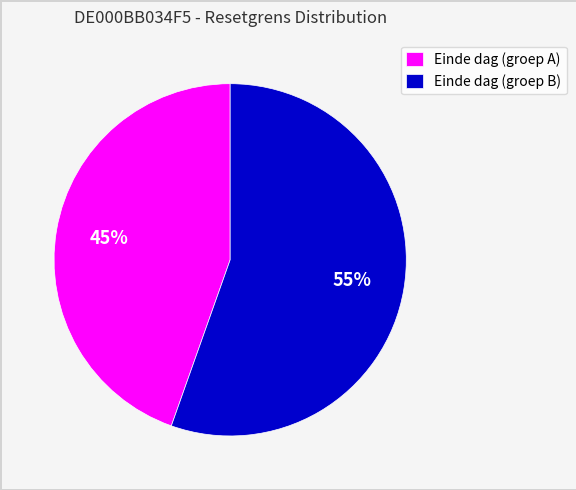

Is there any slice that represents more than half of the pie?

Yes